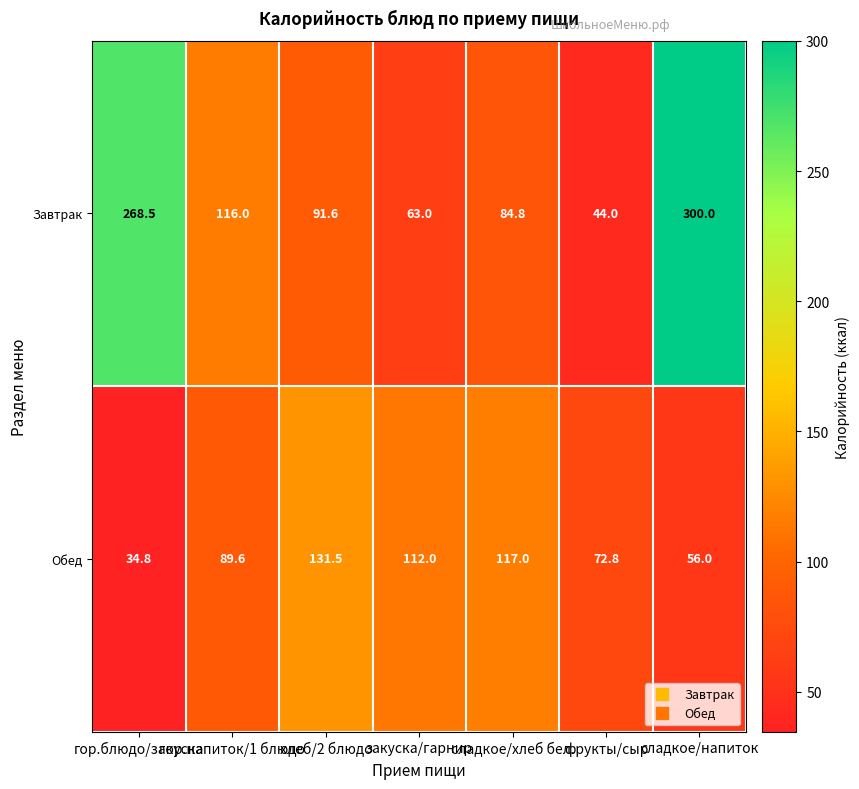

What is the sum of the Завтрак values at хлеб/2 блюдо and закуска/гарнир?

154.6